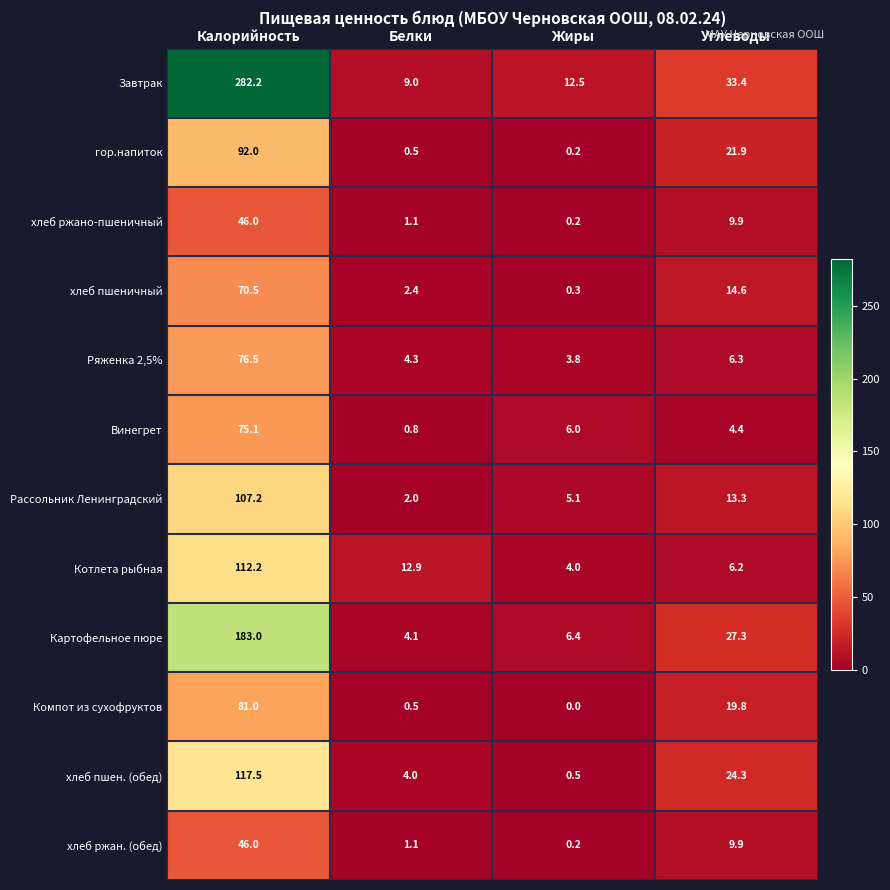

Rank the categories by Картофельное пюре value from highest to lowest.

Калорийность, Углеводы, Жиры, Белки